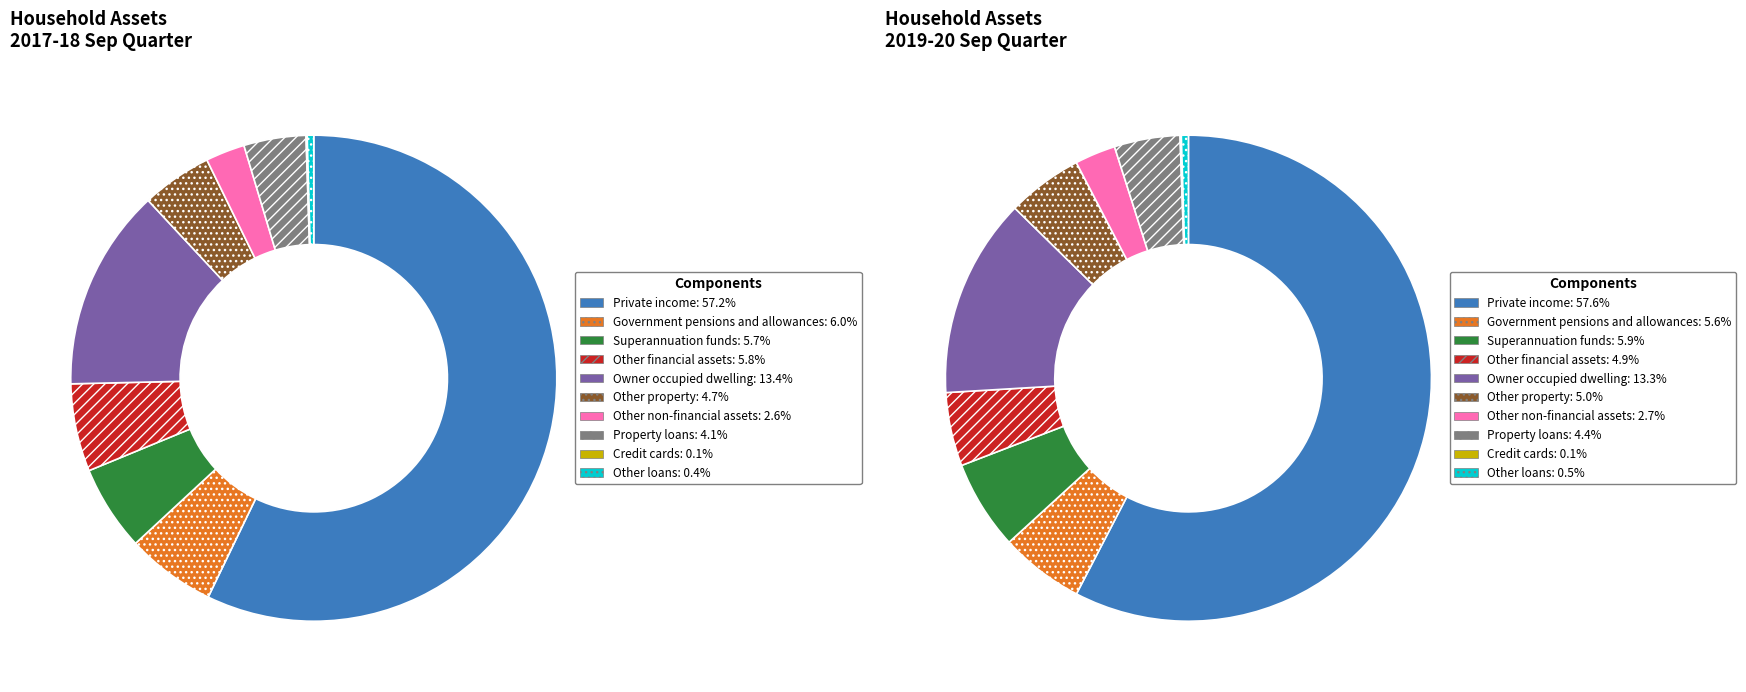

To the nearest percent, what is the average slice percentage?

10%